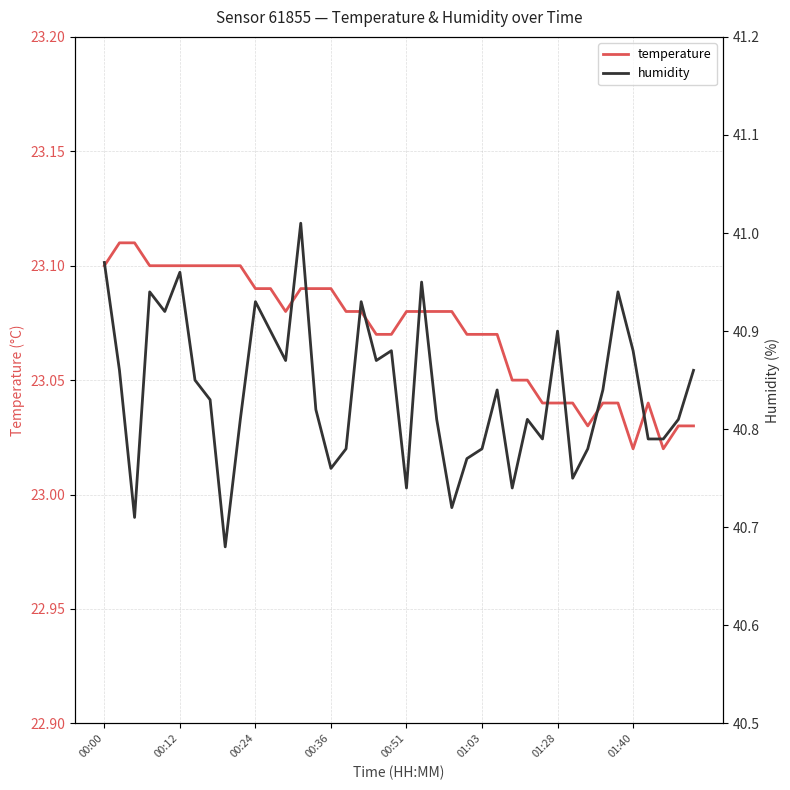

Between 24 and 29, which series saw the biggest shift?

temperature